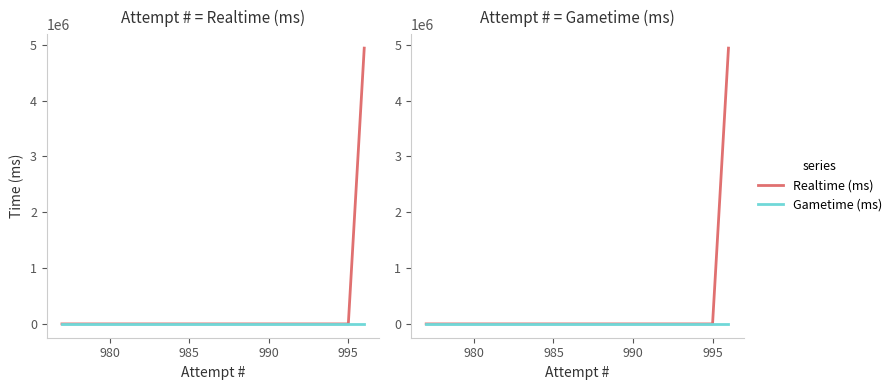

How many lines are shown in the chart?

2